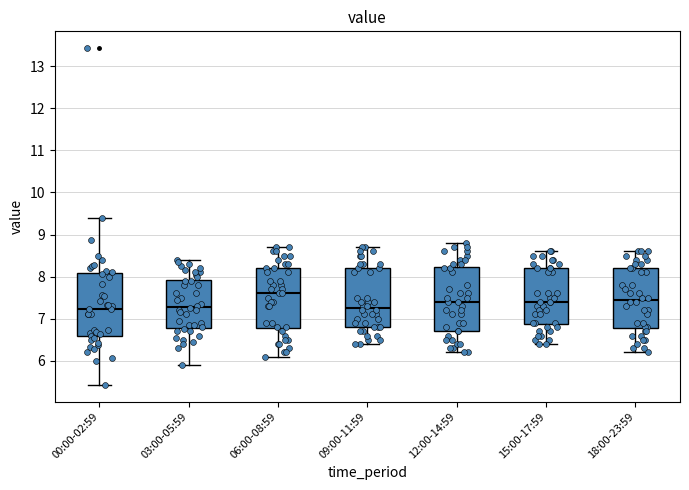

Which box's median line is the highest?

06:00-08:59